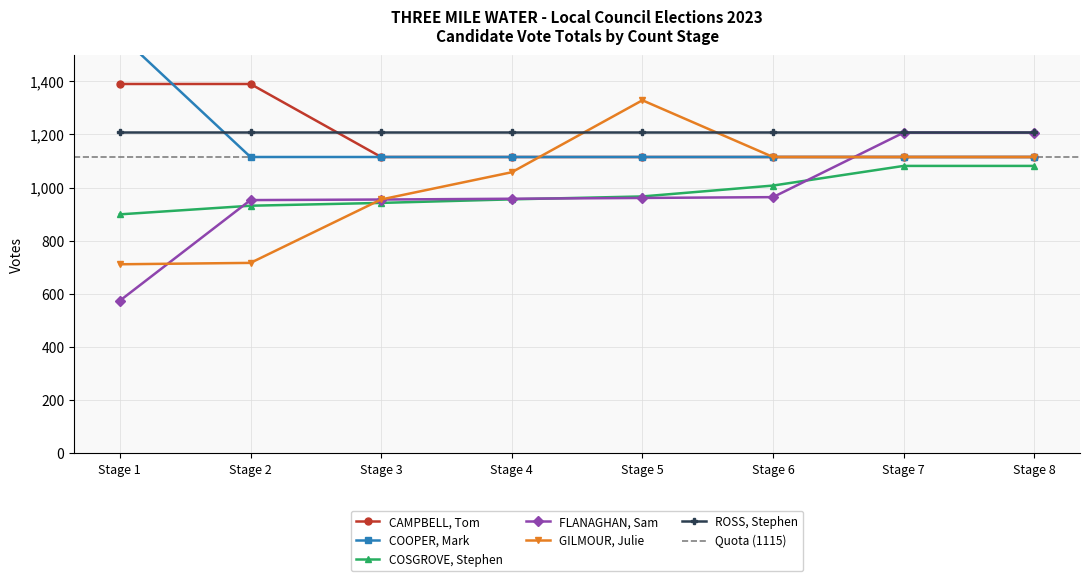

At which label does COOPER, Mark reach its minimum?

Stage 2